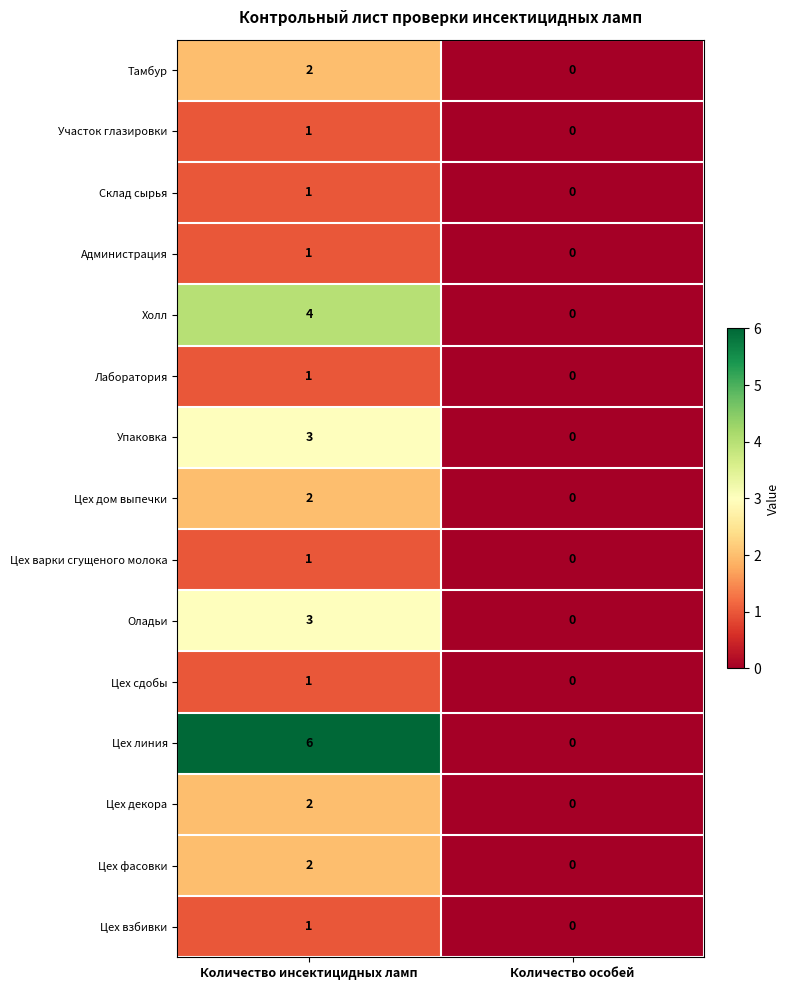

What is the sum of all Цех линия values?

6